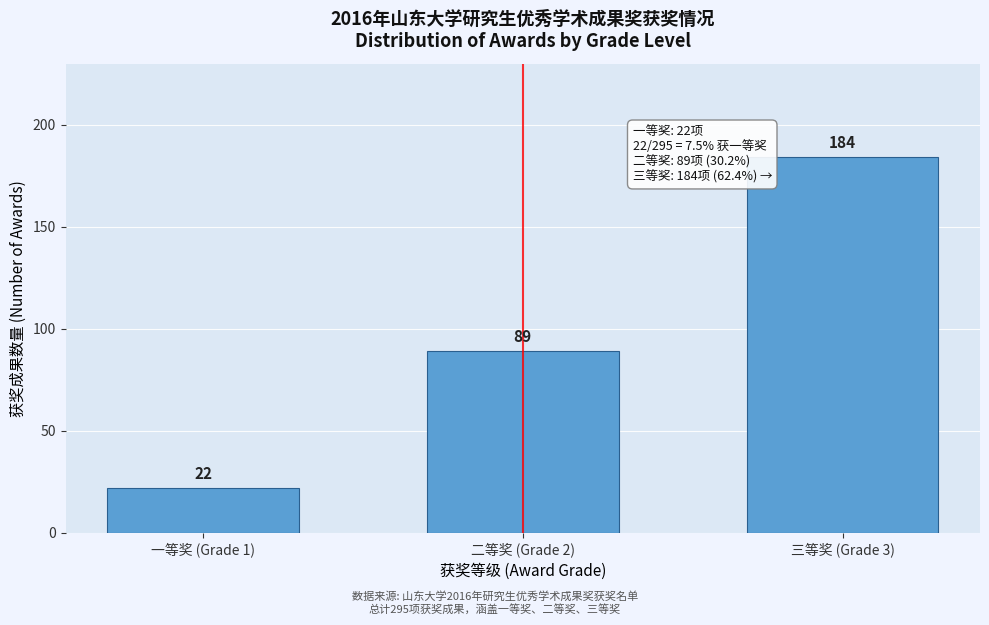

Reading left to right, list all the values displayed in this chart.

一等奖 (Grade 1)=22	二等奖 (Grade 2)=89	三等奖 (Grade 3)=184